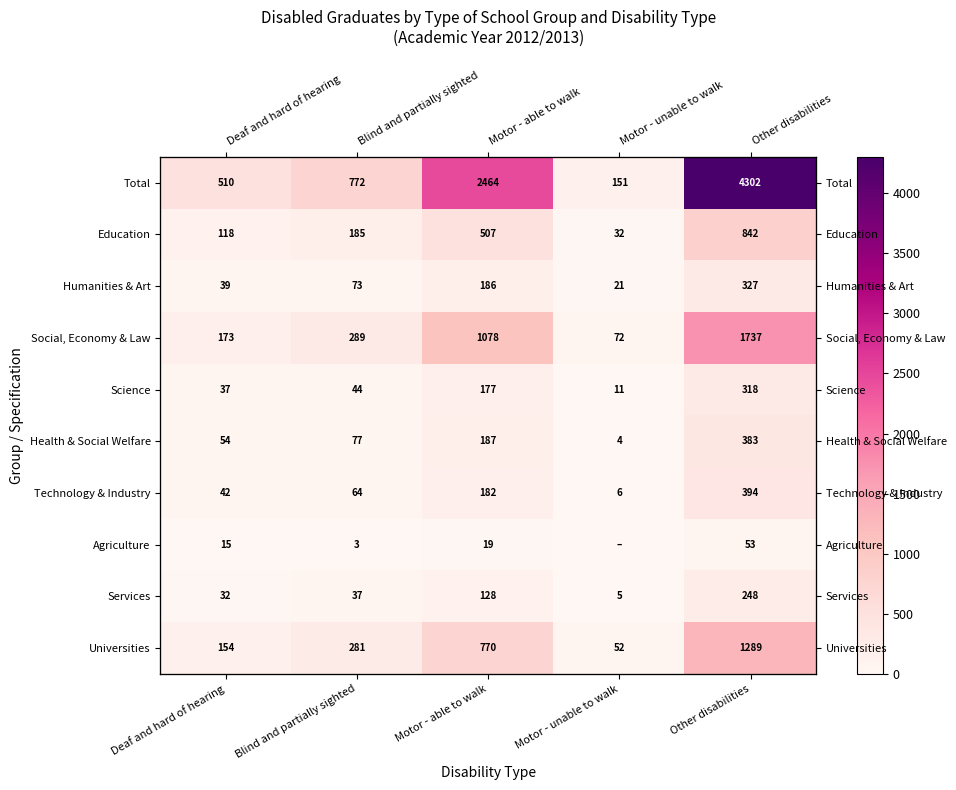

Which category has the highest value in the Universities series?

Other disabilities